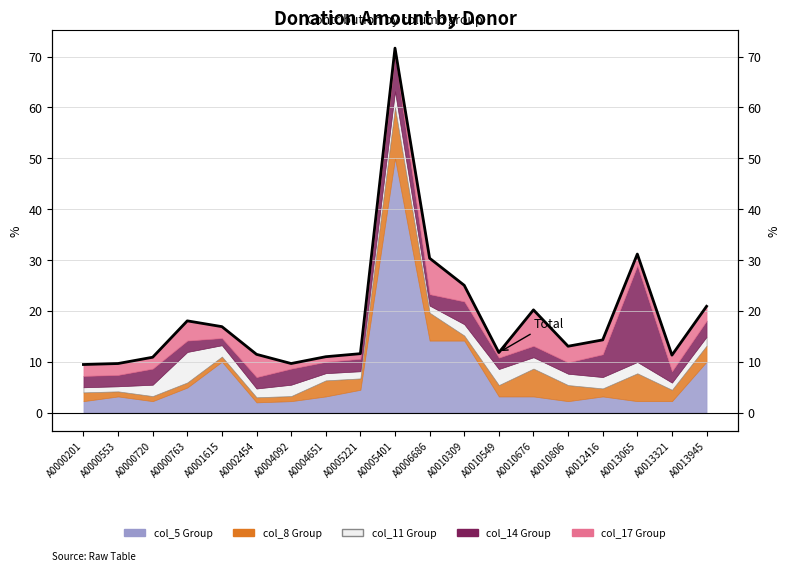

Reading left to right, list all the values displayed in this chart.

A0000201=9.4	A0000553=9.6	A0000720=10.9	A0000763=18.0	A0001615=16.9	A0002454=11.4	A0004092=9.6	A0004651=11.0	A0005221=11.6	A0005401=71.6	A0006686=30.3	A0010309=25.0	A0010549=11.8	A0010676=20.2	A0010806=13.0	A0012416=14.3	A0013065=31.2	A0013321=11.3	A0013945=20.9